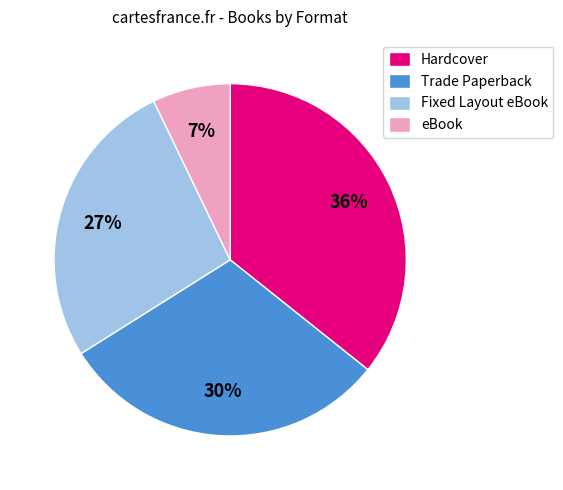

Between eBook and Fixed Layout eBook, which is larger?

Fixed Layout eBook